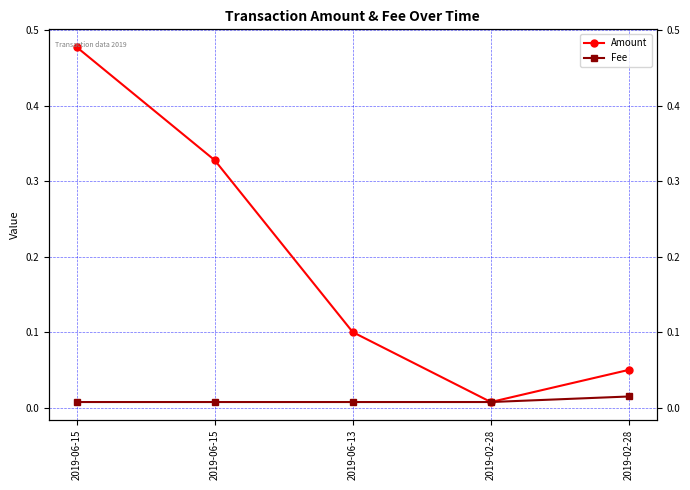

At which label does Fee reach its peak?

2019-02-28